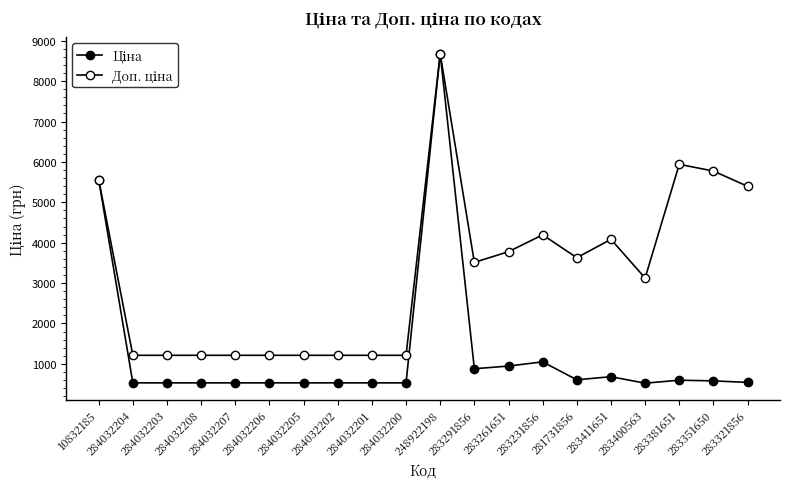

Does the chart have visible grid lines?

No